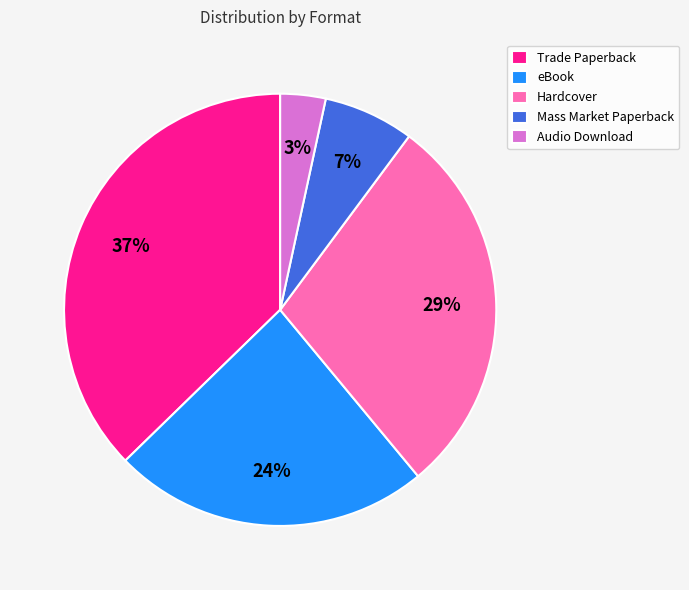

The Hardcover slice represents 29% of the pie. True or false?

True